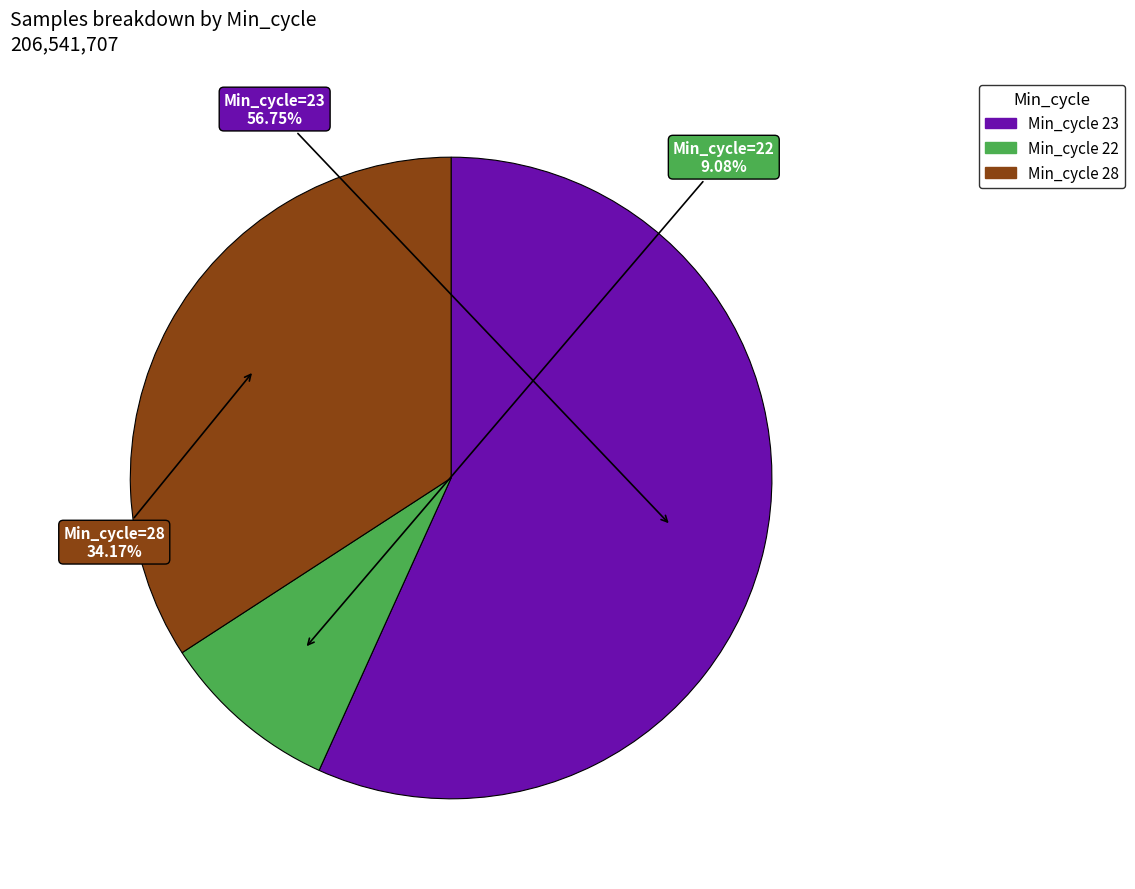

Count the number of slices in the pie.

3